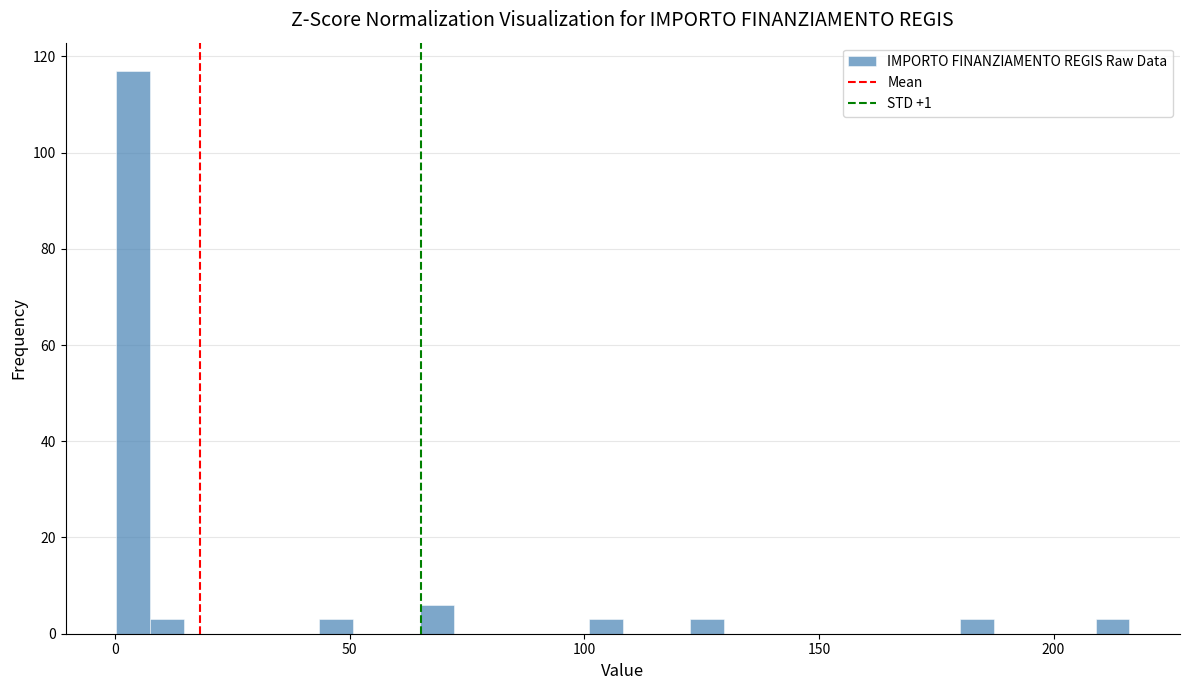

Read against the x-axis, roughly where is the centre of the tallest bar?

5